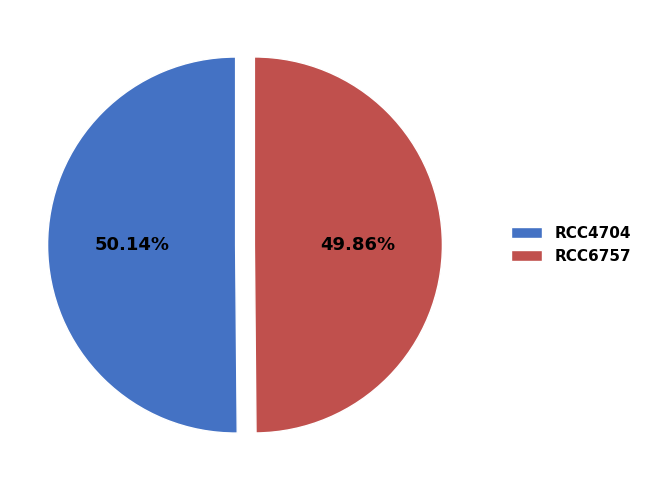

To the nearest percent, what is the average slice percentage?

50%